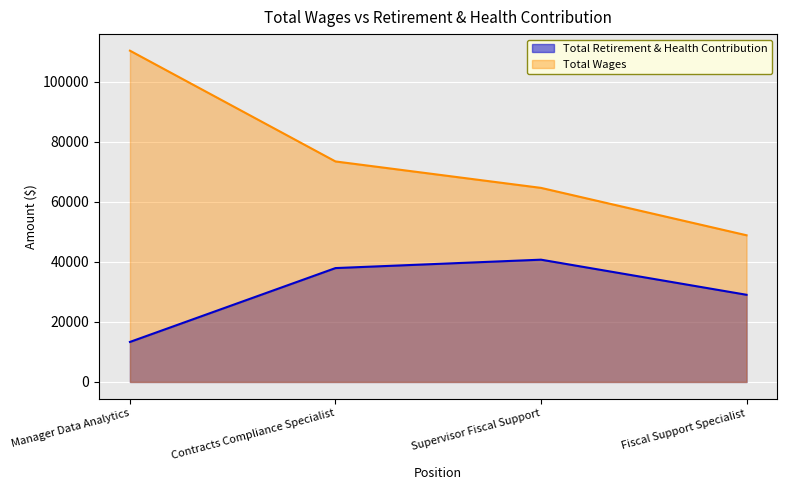

What is the minimum value shown in the chart?

13325